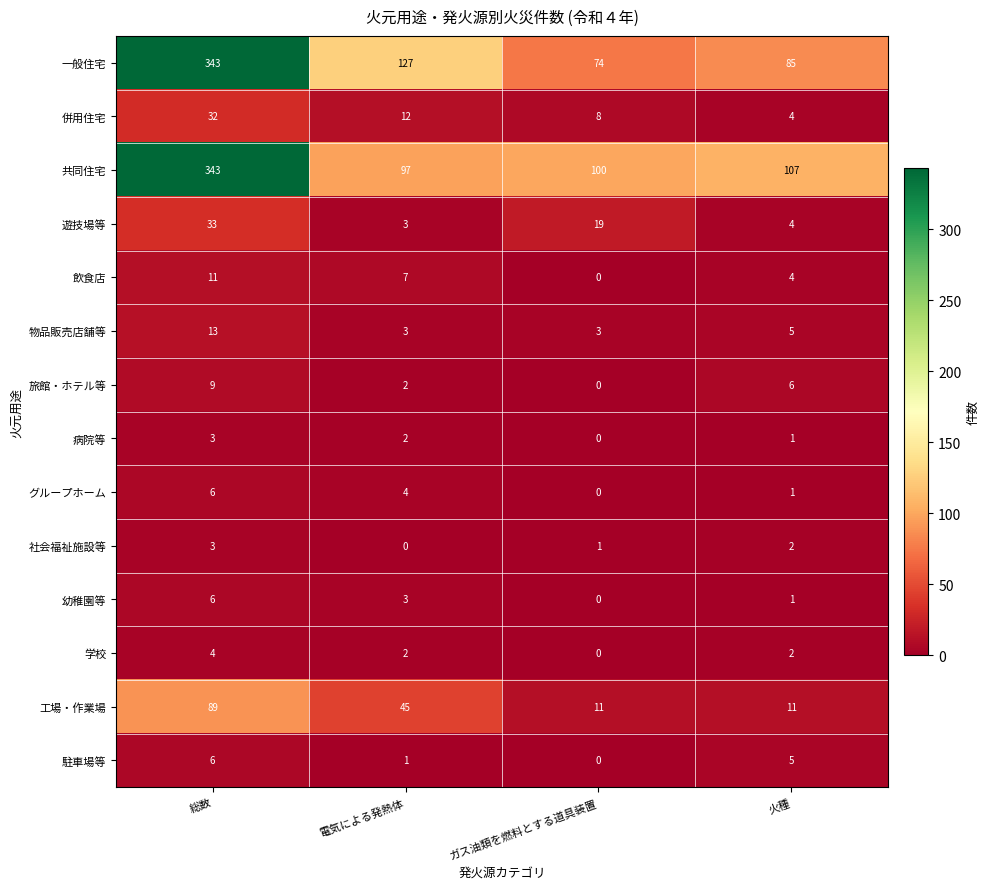

What is the minimum value for 遊技場等?

3